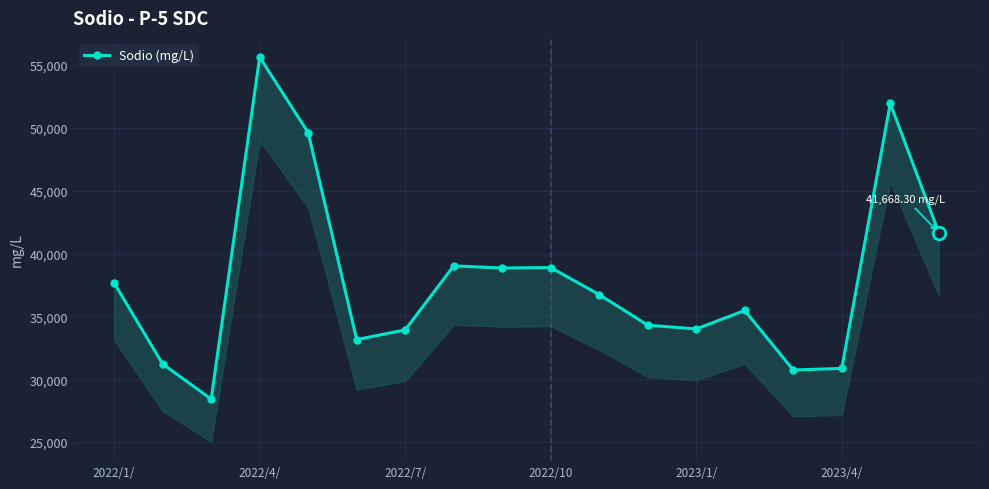

Where is the data nearest to the value 42023?

17